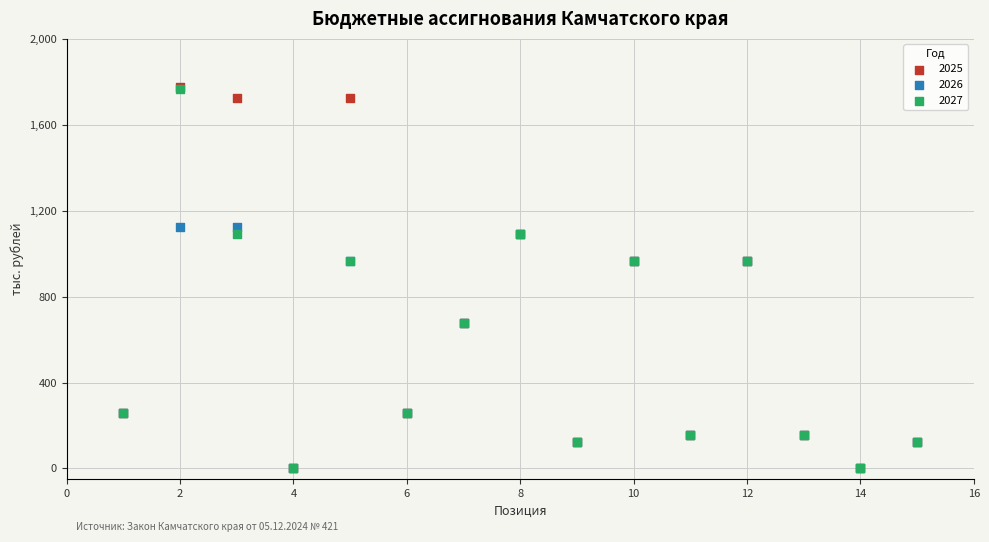

What are all the series names shown in the legend?

2025, 2026, 2027